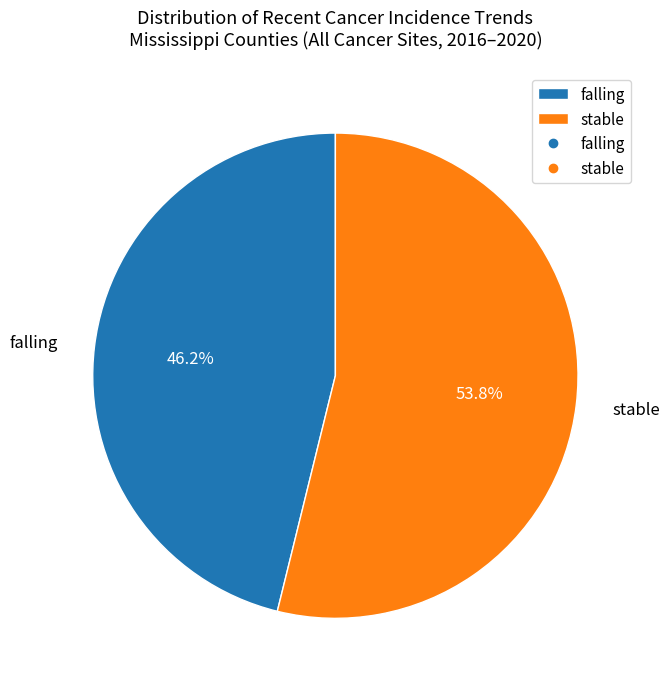

The stable slice represents 32% of the pie. True or false?

False